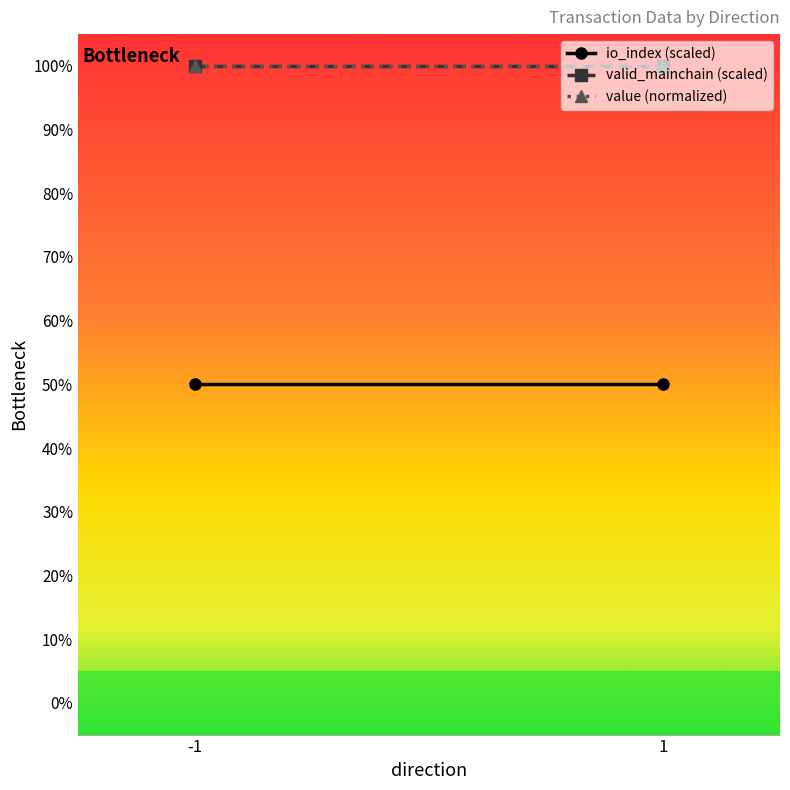

Which label corresponds to the largest value in the chart?

-1